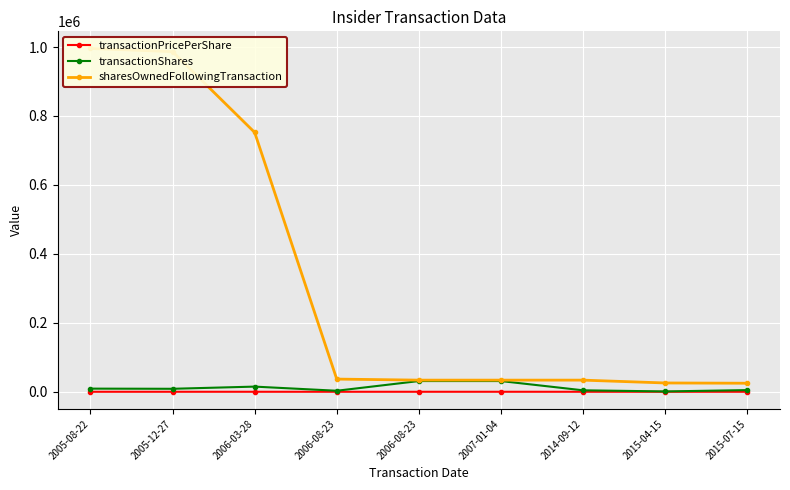

Reading right to left, transcribe all the data shown in this chart.

transactionPricePerShare: 12.8	11.3	11.9	26.6	14.8	13.7	23.3	24.9	23.9
transactionShares: 4900.0	1000.0	4280.0	31123.0	31123.0	3000.0	15000.0	8691.0	9146.0
sharesOwnedFollowingTransaction: 24807.0	25585.0	33781.0	33809.0	33809.0	36812.0	752312.0	986611.0	995757.0